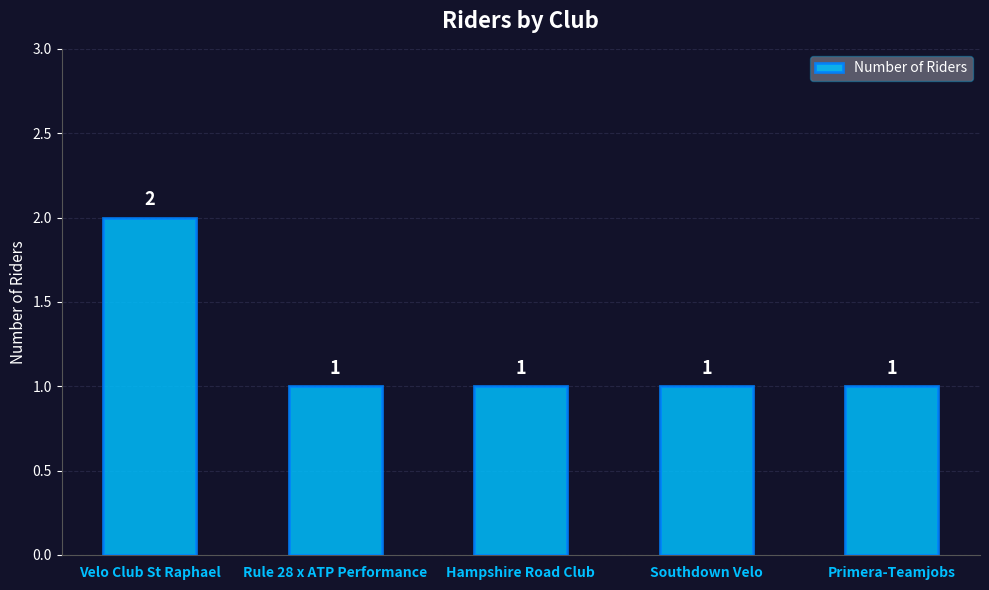

What position from the right is Rule 28 x ATP Performance?

4